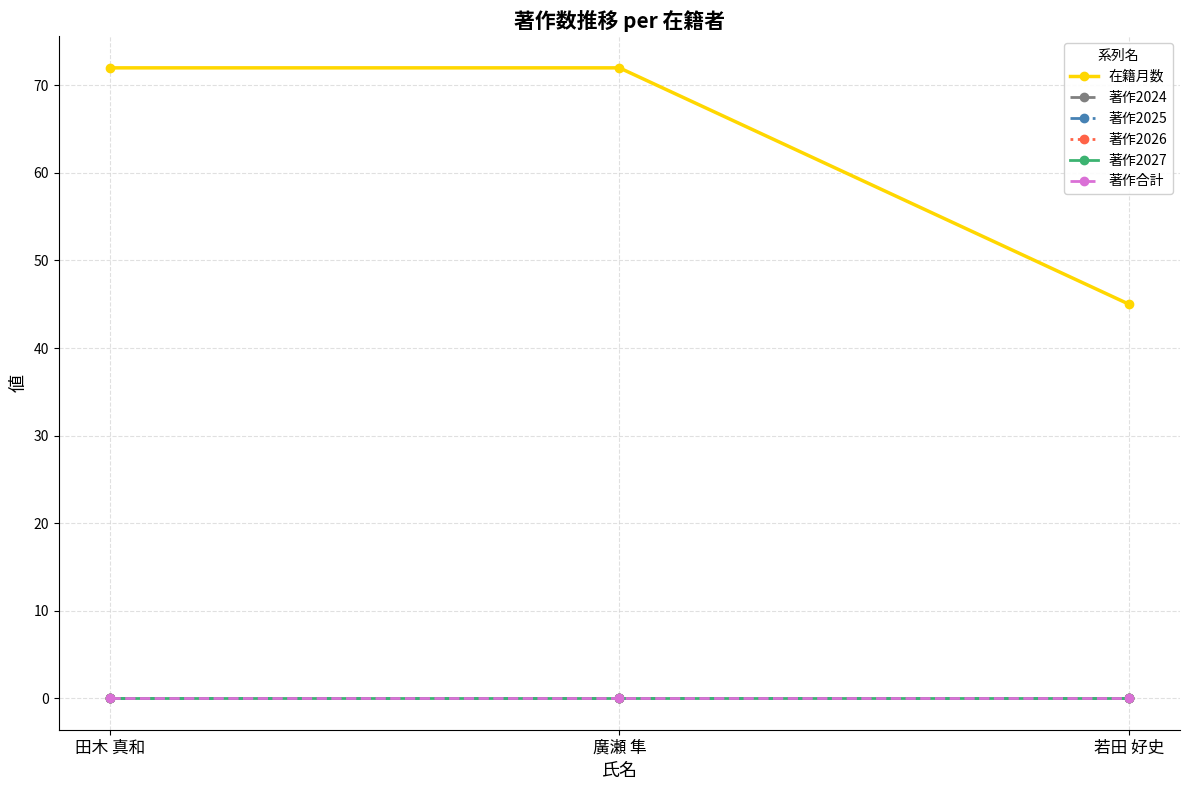

What is the spread (max minus min) of values at 廣瀬 隼?

72